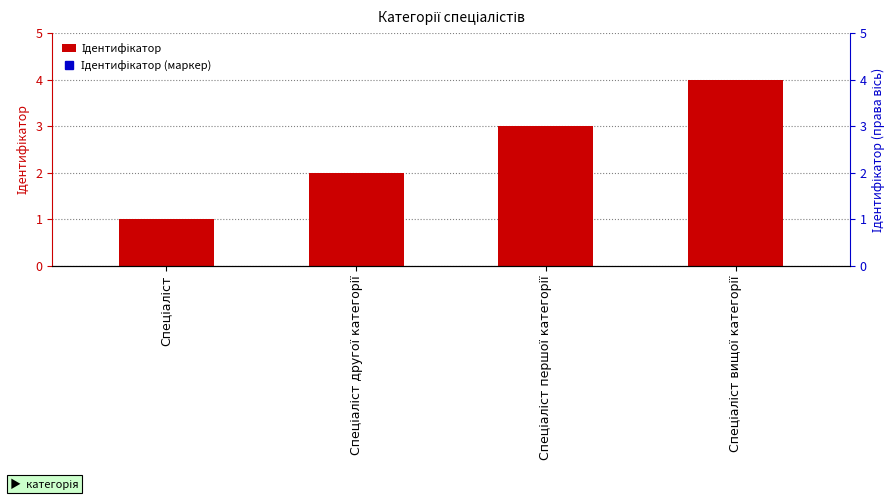

At which label is the value closest to 2?

Спеціаліст другої категорії